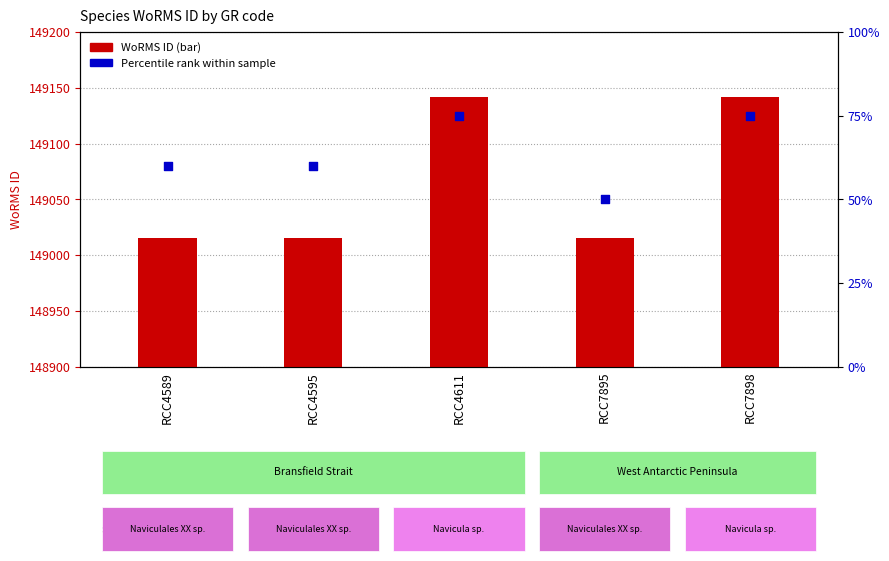

Which series has the largest Y range (max minus min)?

WoRMS ID